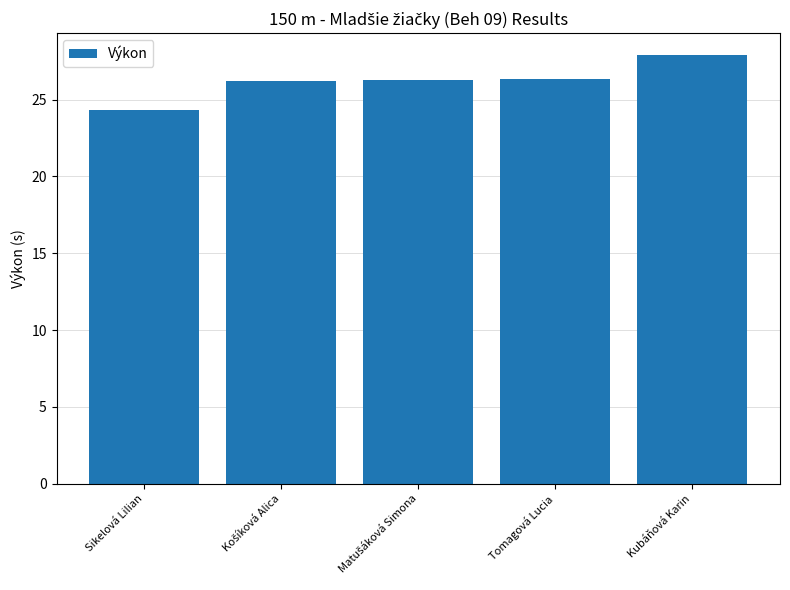

What is the label of the 1st bar from the left?

Sikelová Lilian